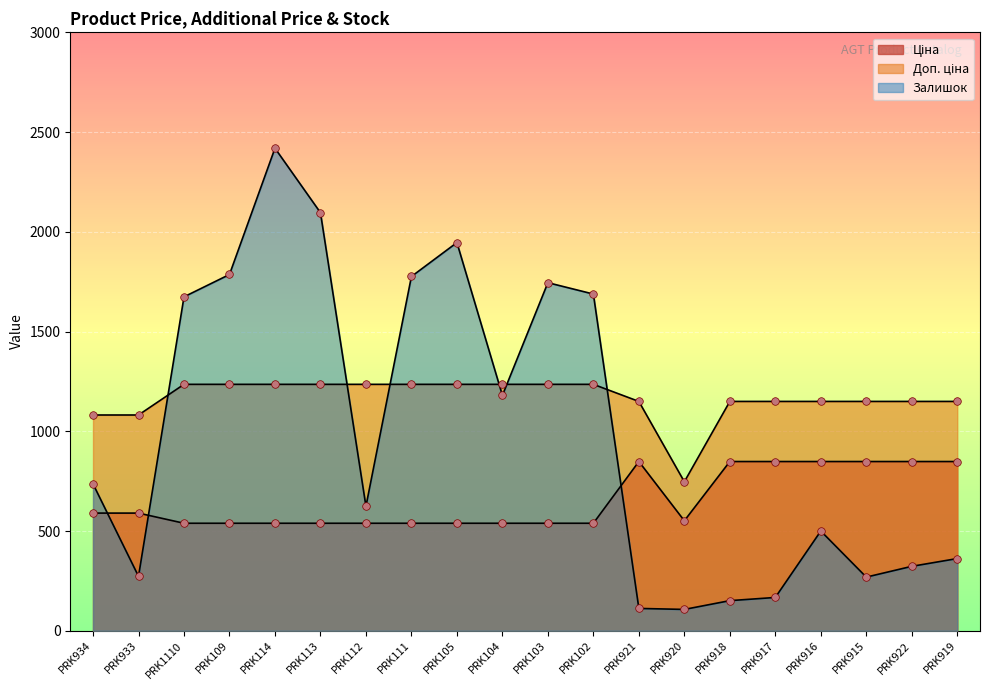

What is the total value across all series at PRK114?

4193.4